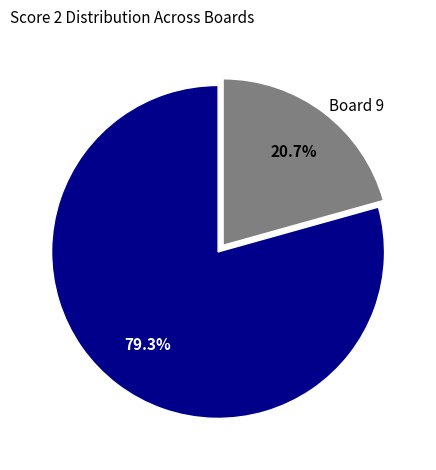

Does Other Boards represent more than half of the total?

Yes